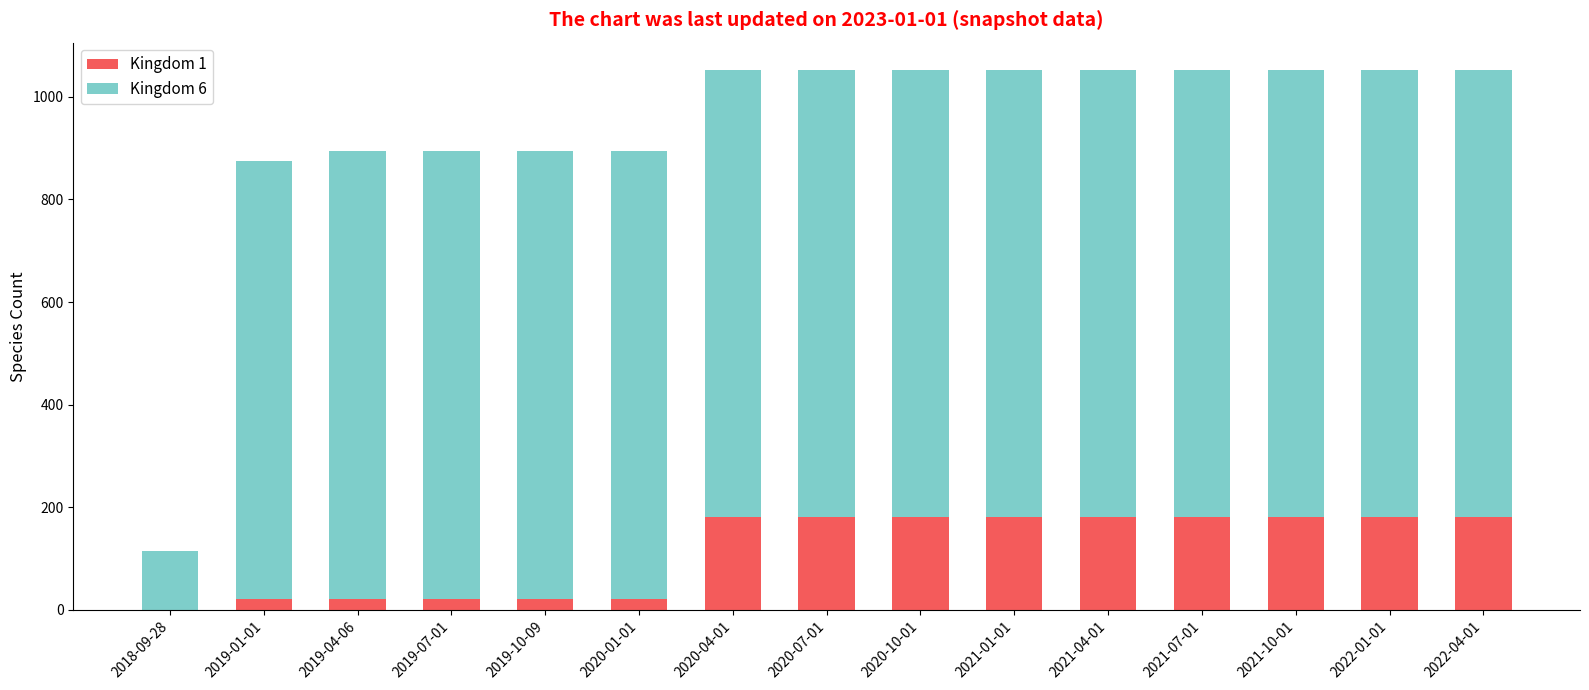

How many positive values does the Kingdom 1 series have?

14